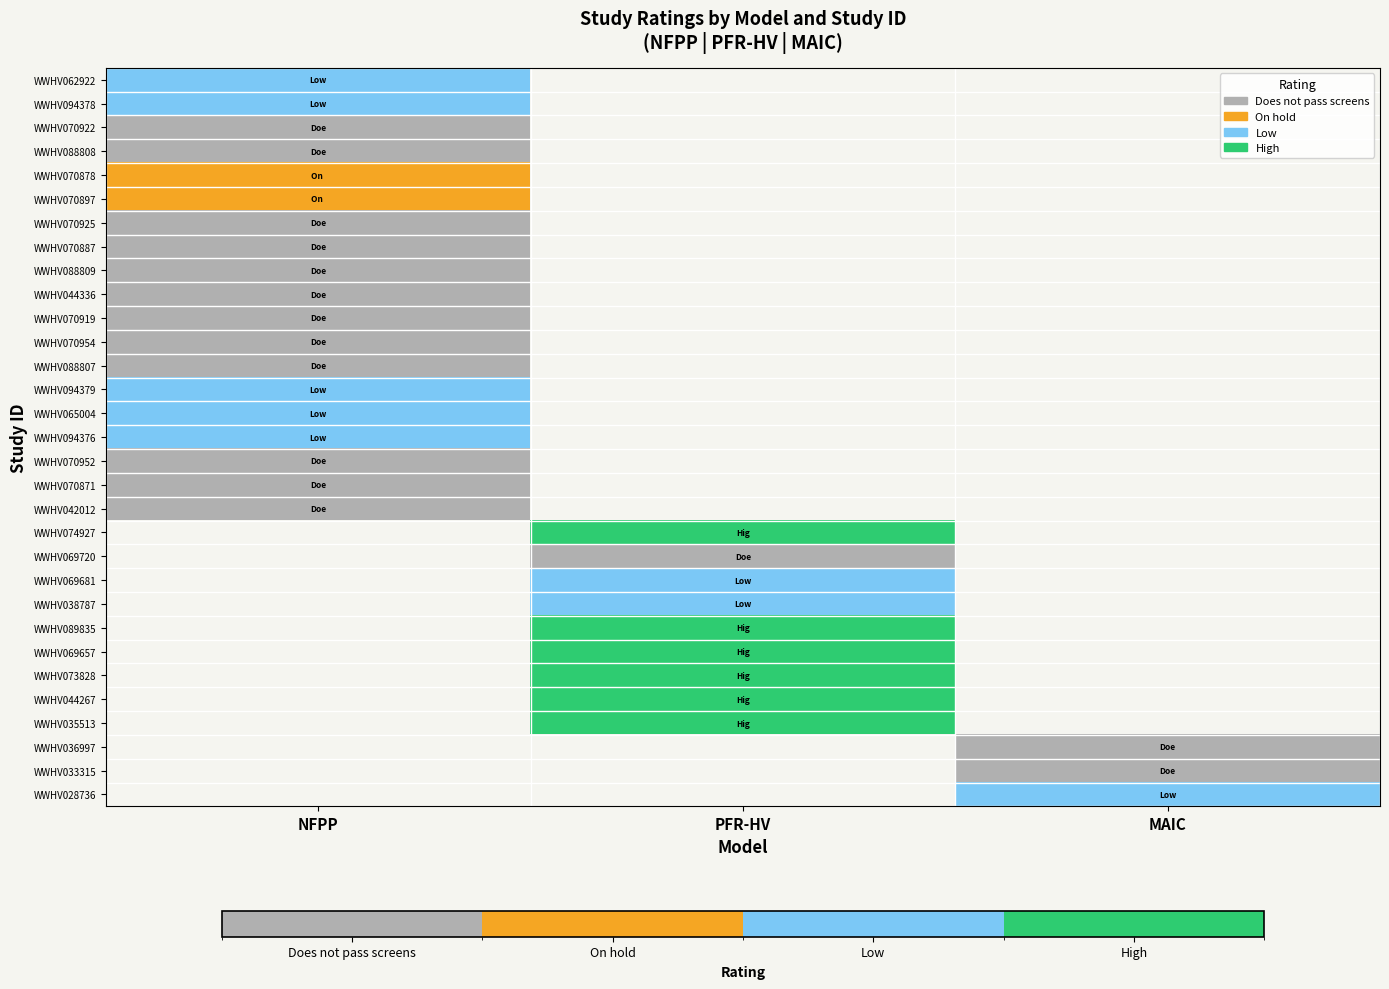

What is the spread (max minus min) of values at NFPP?

2.0